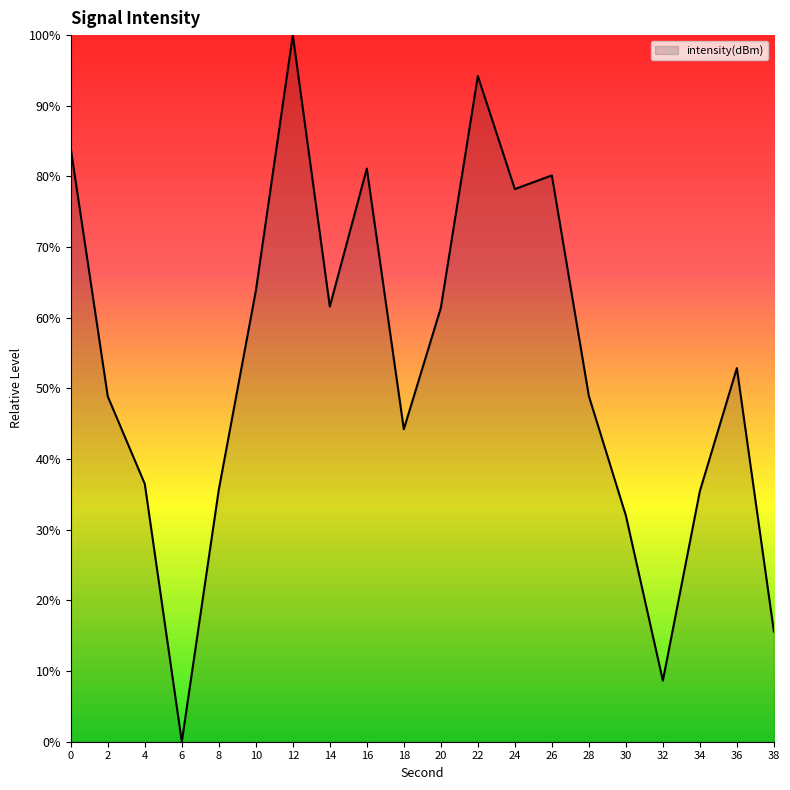

What is the greatest value displayed?

100.0